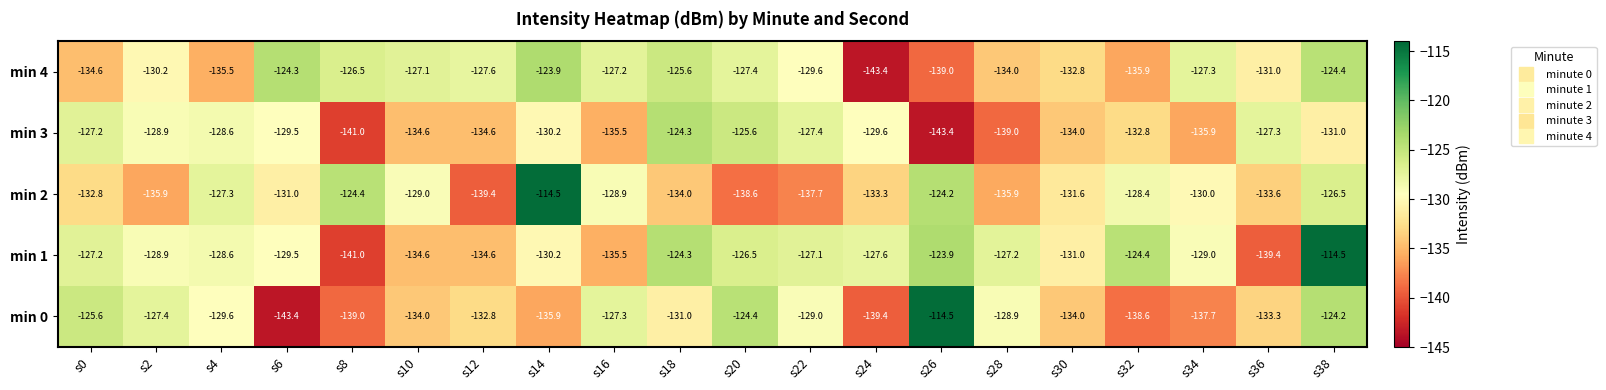

What is the greatest value displayed?

-114.5